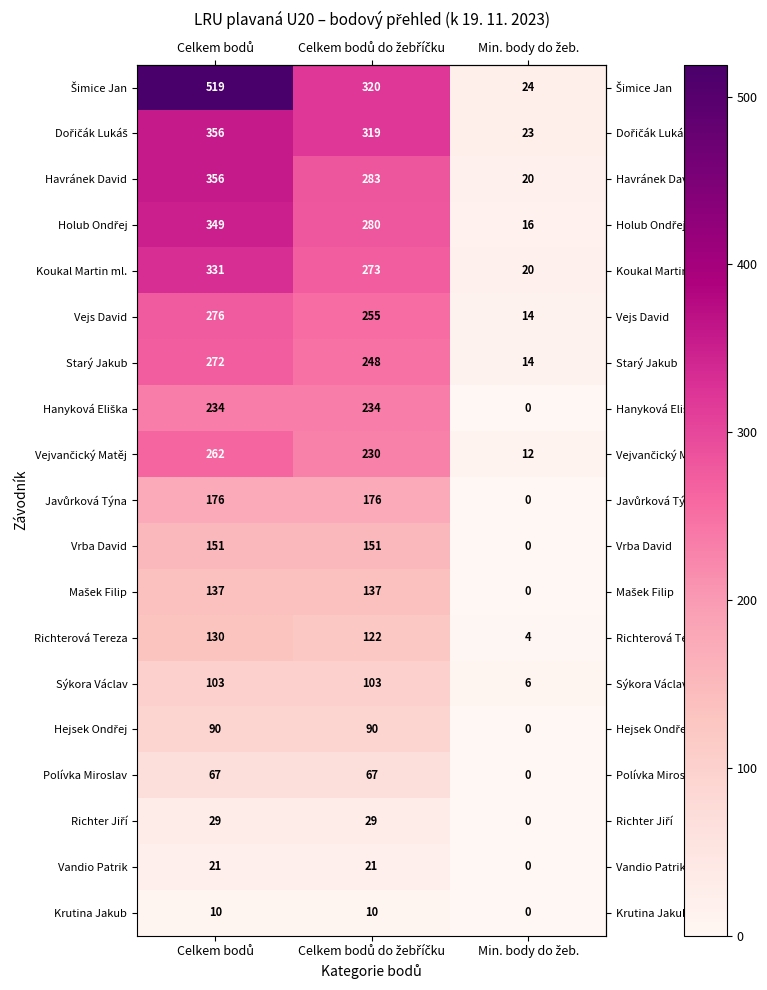

How many Vrba David values are between 0 and 151?

3